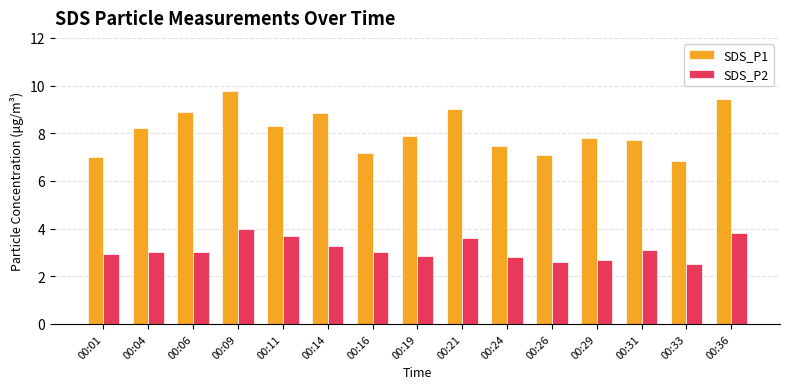

What is the difference between the highest and lowest values at 00:16?

4.2